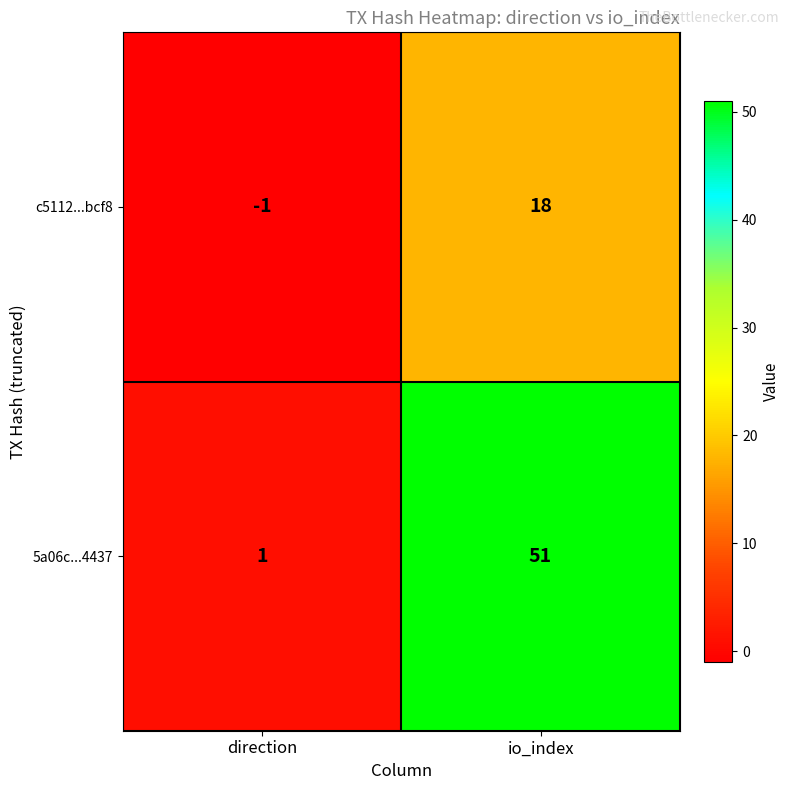

At which category is the sum across all series the highest?

io_index